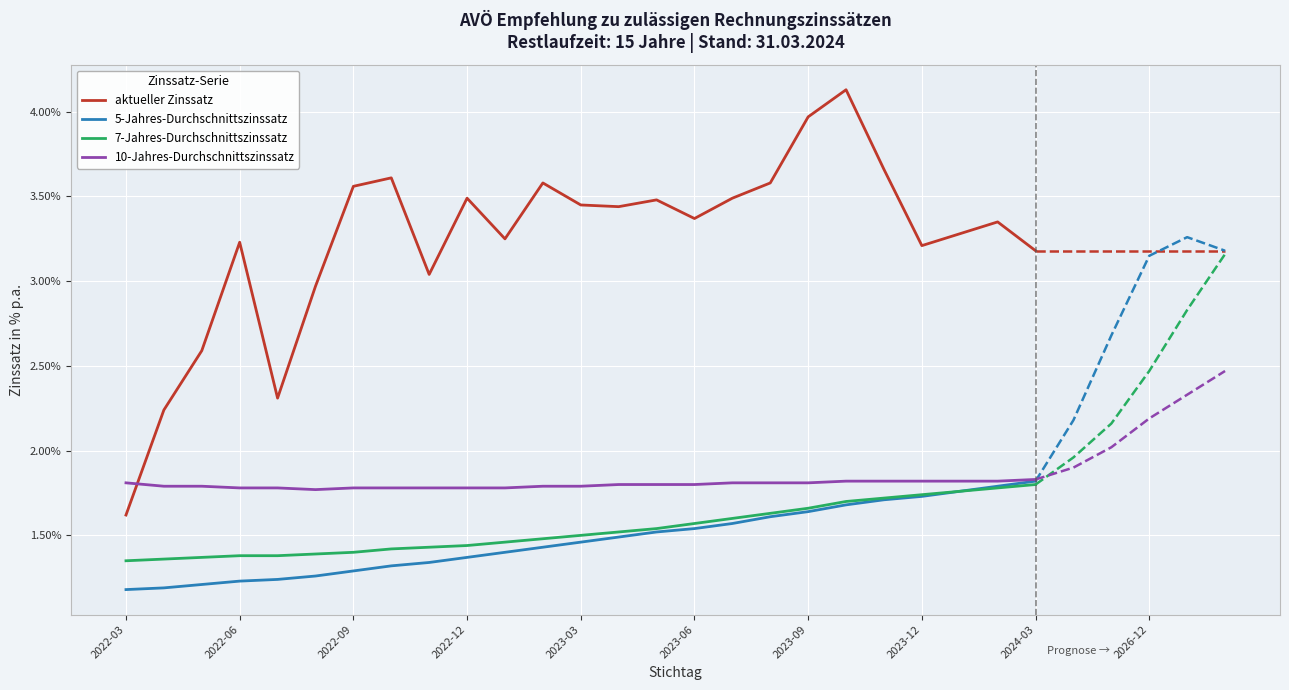

At how many categories does at least one series exceed 3?

20